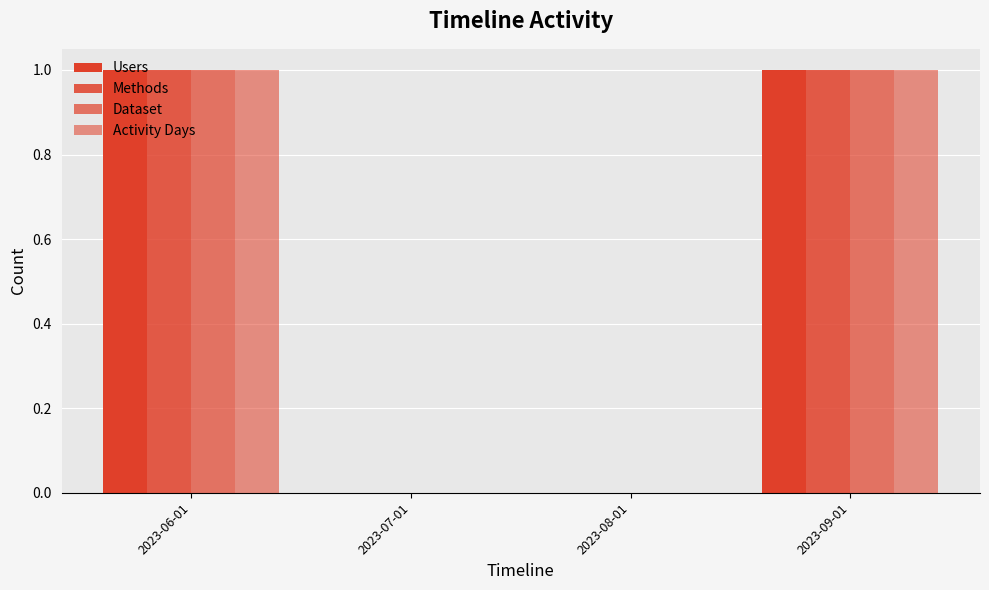

How many distinct data groups are displayed?

4